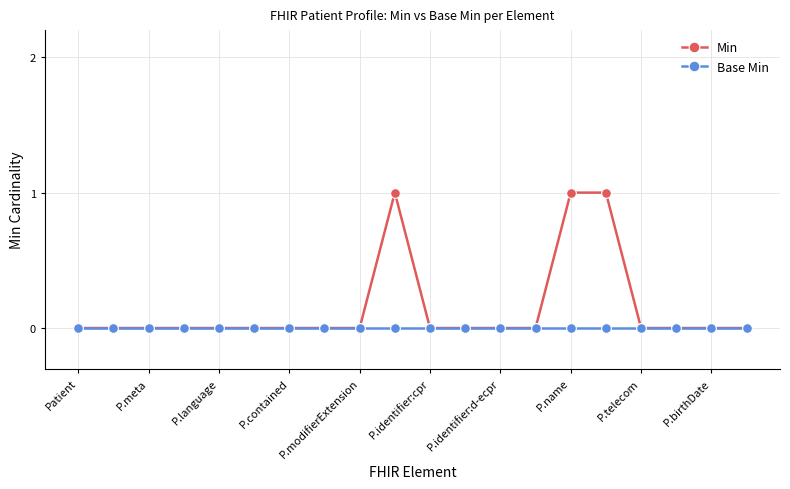

Does the chart display data point markers on the line(s)?

Yes